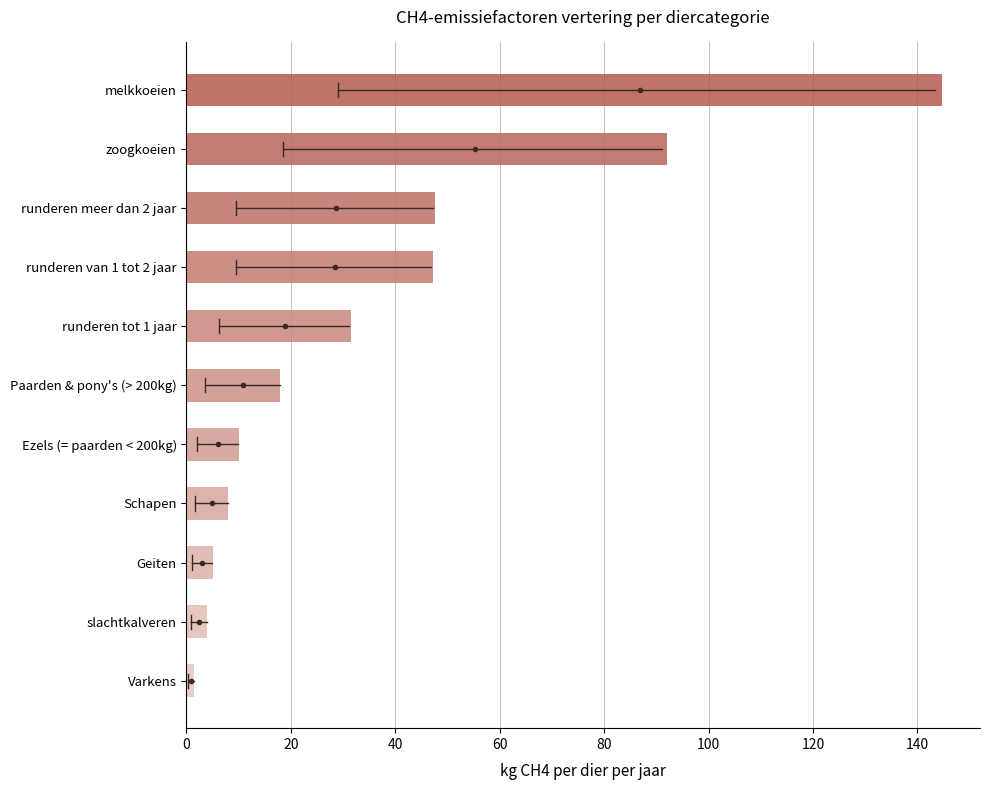

Which has a higher value, runderen tot 1 jaar or Schapen?

runderen tot 1 jaar